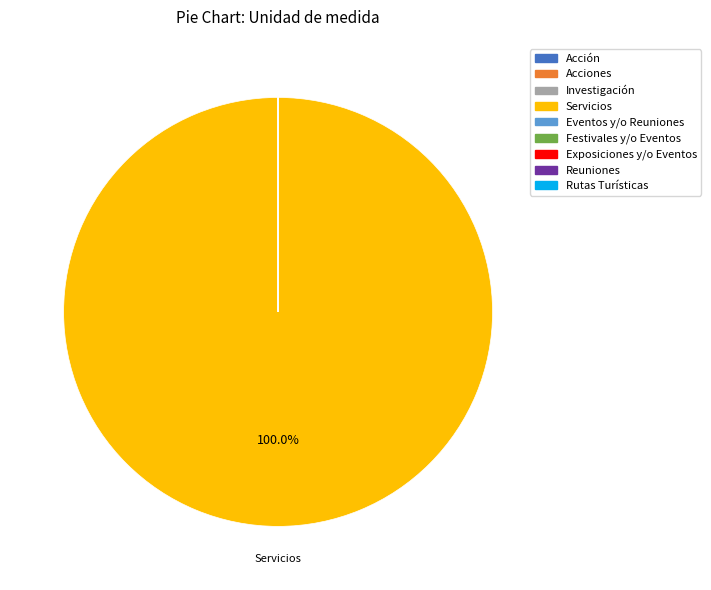

Does Servicios account for over 50% of the chart?

Yes